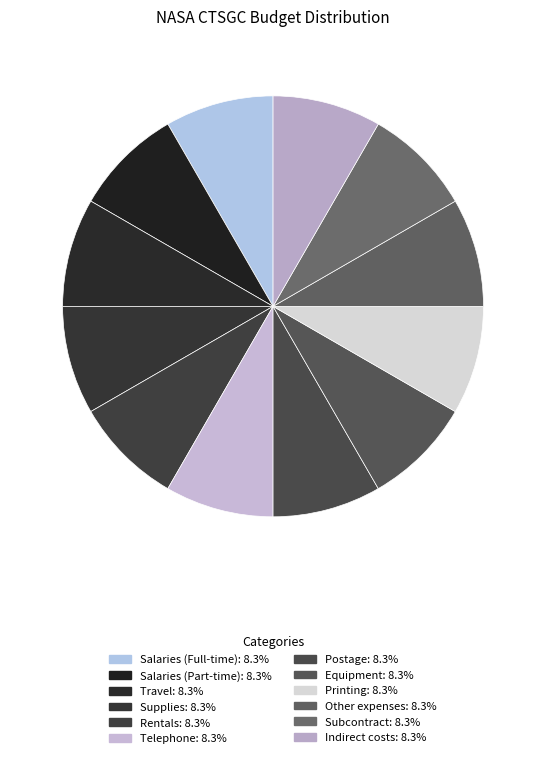

Count the number of slices in the pie.

12